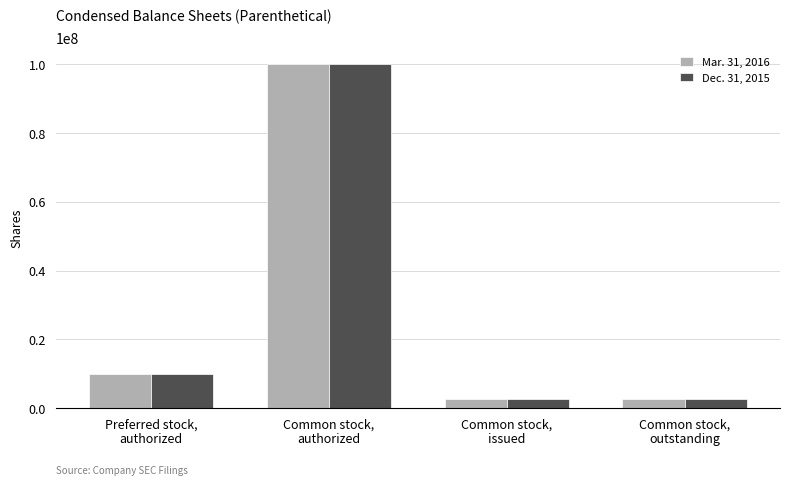

What is the sum of all Mar. 31, 2016 values?

115064400